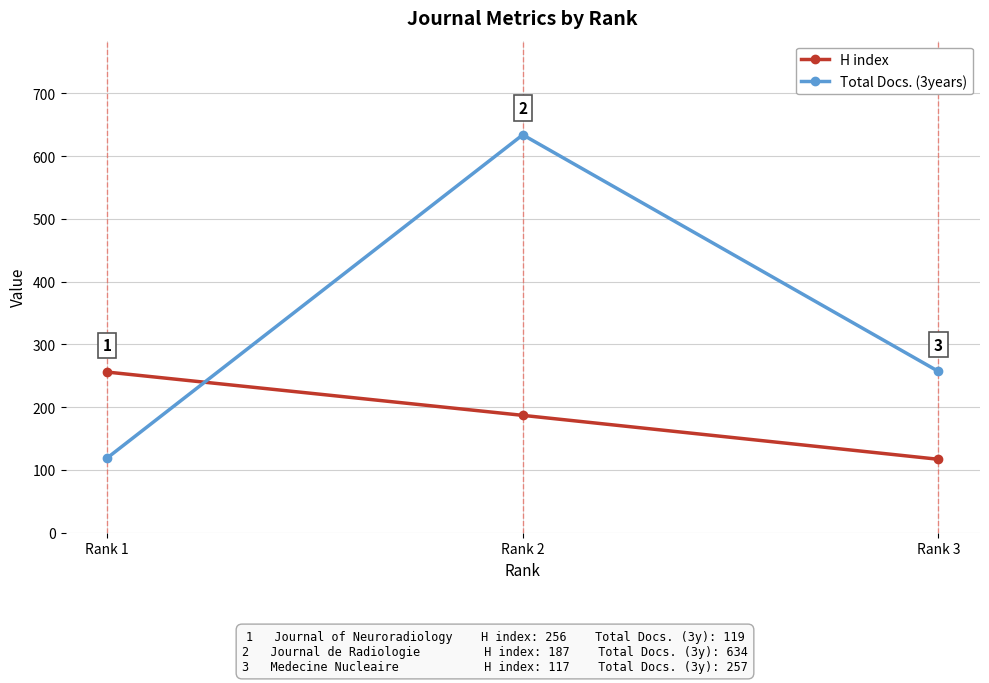

At how many categories does at least one series exceed 323?

1